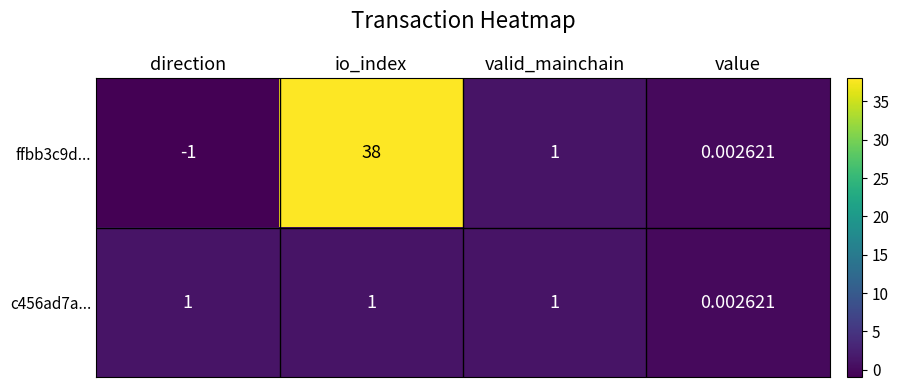

Rank the categories by ffbb3c9d... value from highest to lowest.

io_index, valid_mainchain, value, direction